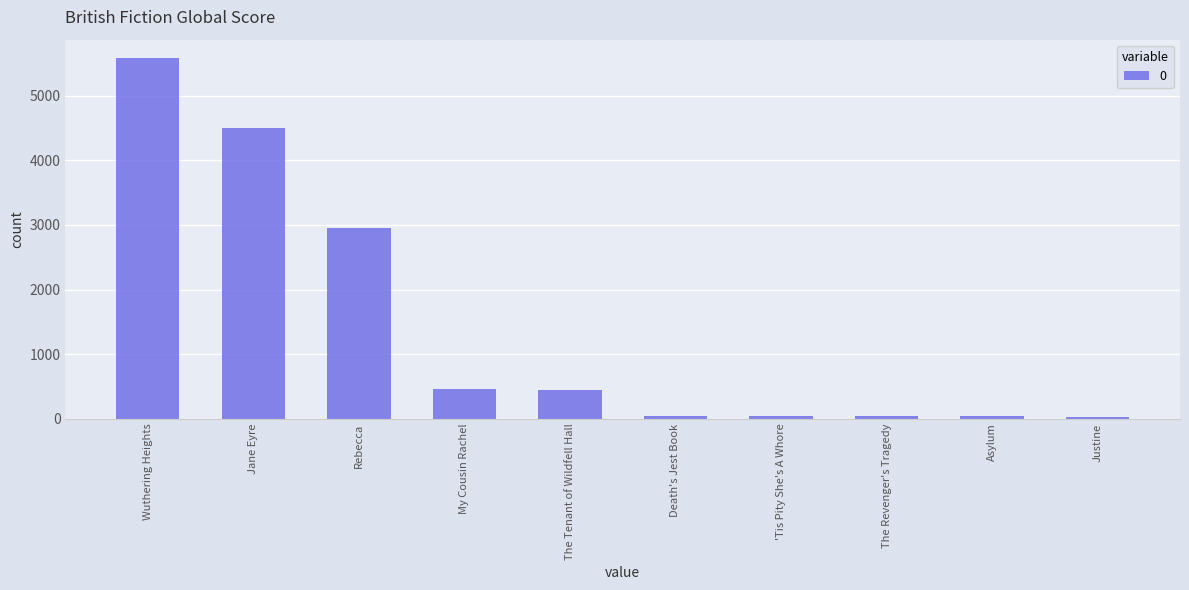

Approximately how many times larger is the value at Jane Eyre compared to Rebecca?

1.5